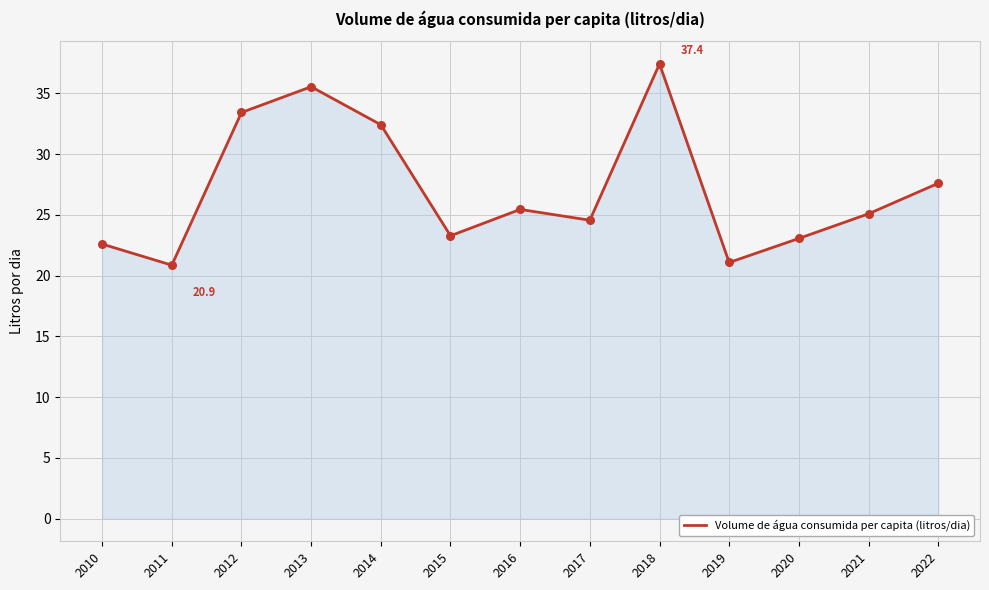

Which has a higher value, 2020 or 2021?

2021